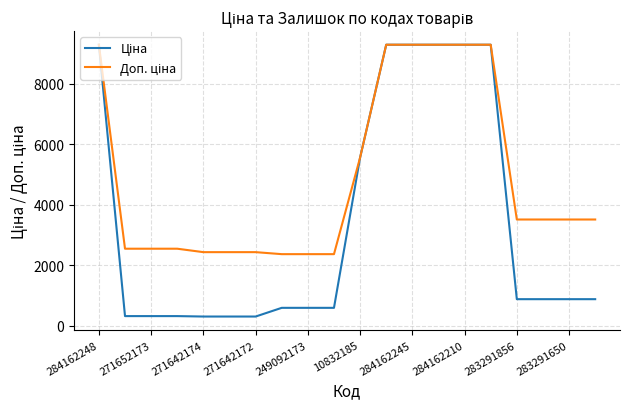

What is the smallest value displayed?

304.1